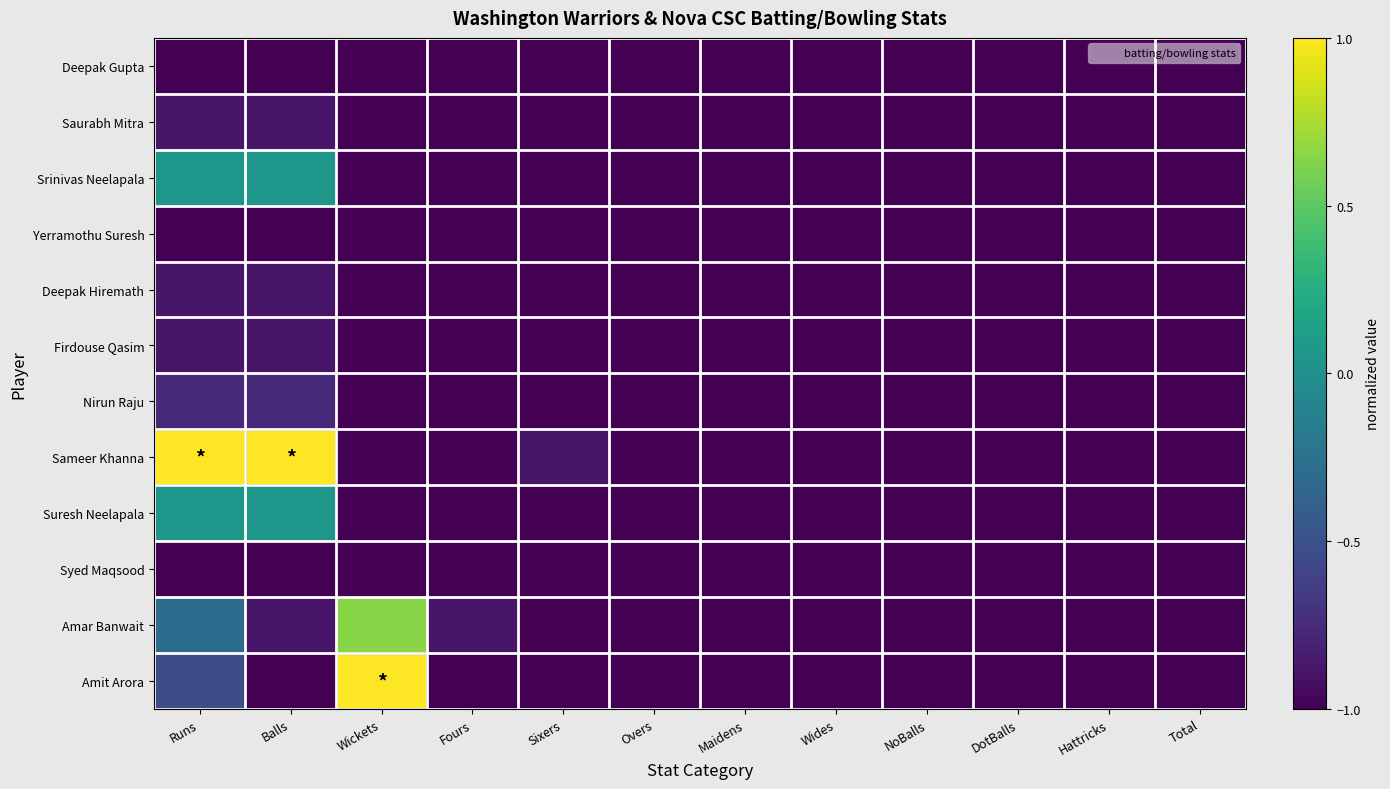

Rank the series at Wides from highest to lowest value.

Deepak Gupta, Saurabh Mitra, Srinivas Neelapala, Yerramothu Suresh, Deepak Hiremath, Firdouse Qasim, Nirun Raju, Sameer Khanna, Suresh Neelapala, Syed Maqsood, Amar Banwait, Amit Arora